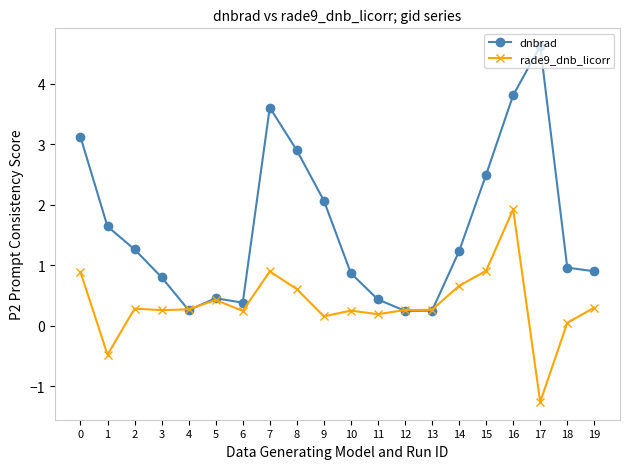

Which series has the largest total across all categories?

dnbrad